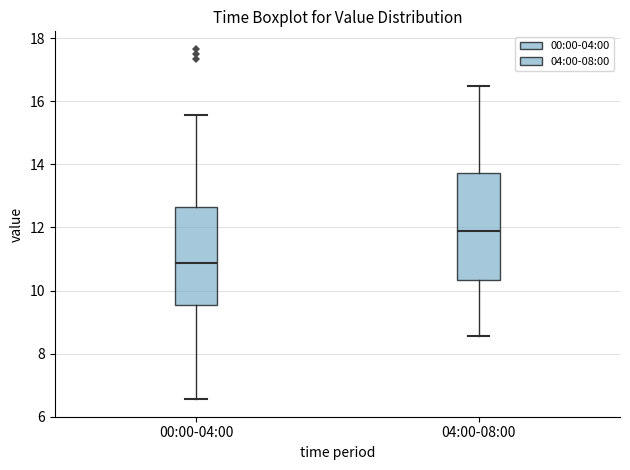

Reading left to right, read every box against the y-axis: the position of its median line, the range the box covers, and the ends of its whiskers. The values are not printed on the chart, so give them approximately, as read against the axis.

00:00-04:00: median 10.8, box 9.6 to 12.6, whiskers 6.6 to 15.6
04:00-08:00: median 11.8, box 10.4 to 13.8, whiskers 8.6 to 16.6